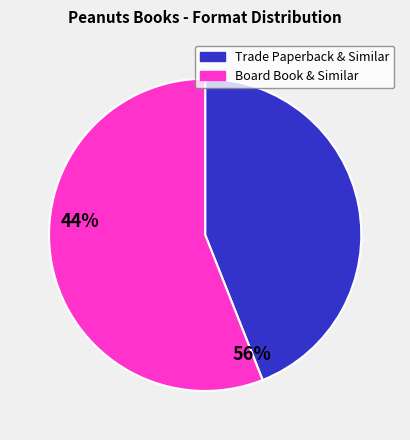

Is there a majority slice in this chart?

Yes